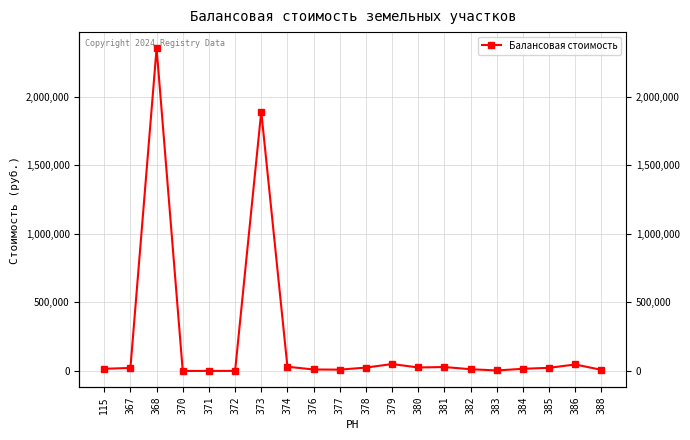

Where is the data nearest to the value 1176341?

373